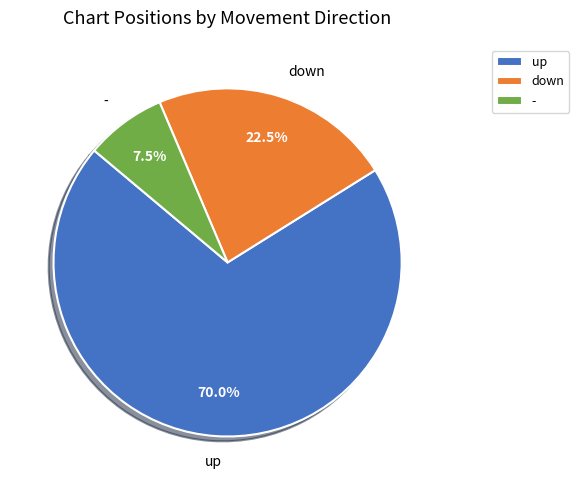

To the nearest percent, what portion does up represent?

70%